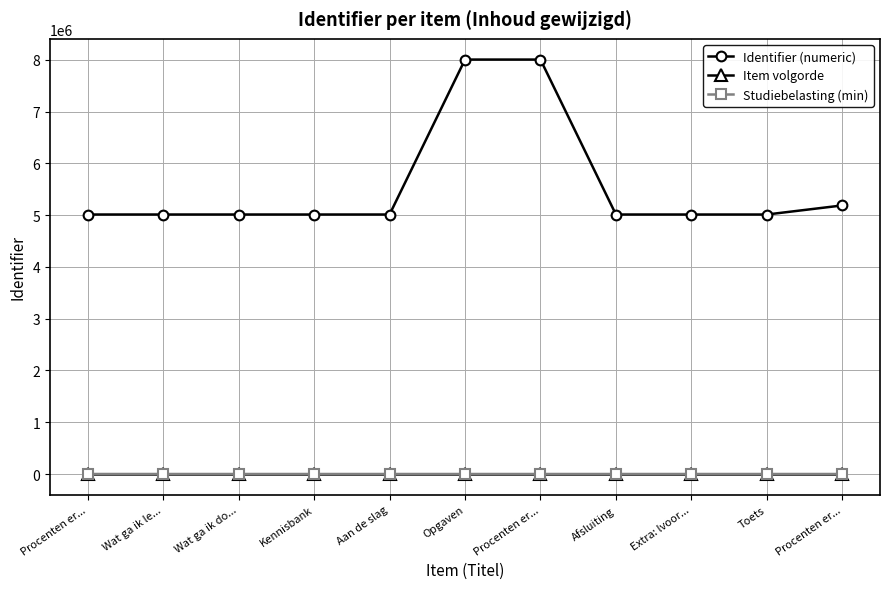

How many interior local peaks does the Identifier (numeric) series have?

2